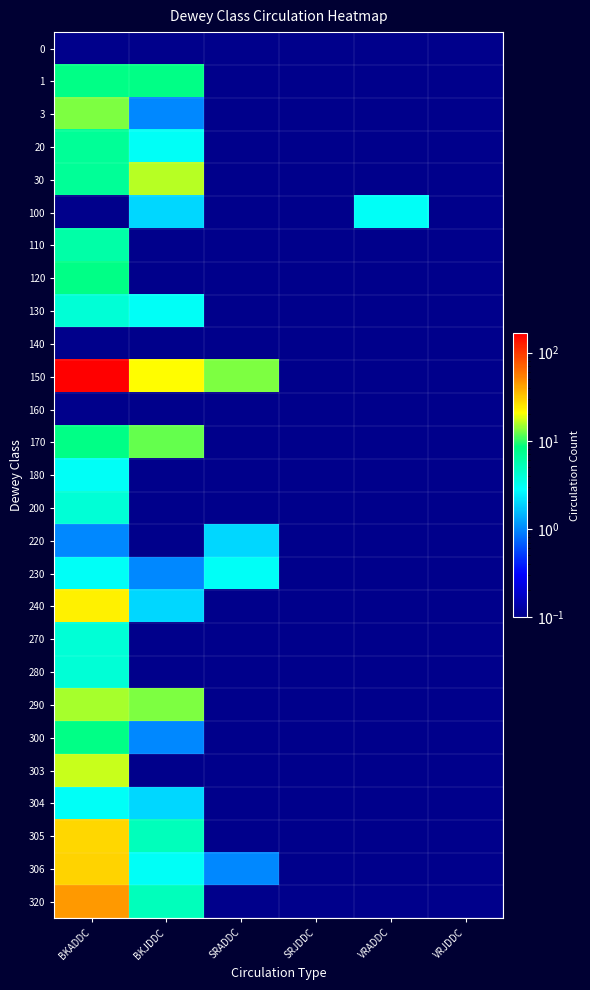

Between VRADDC and SRJDDC, which is larger?

VRADDC